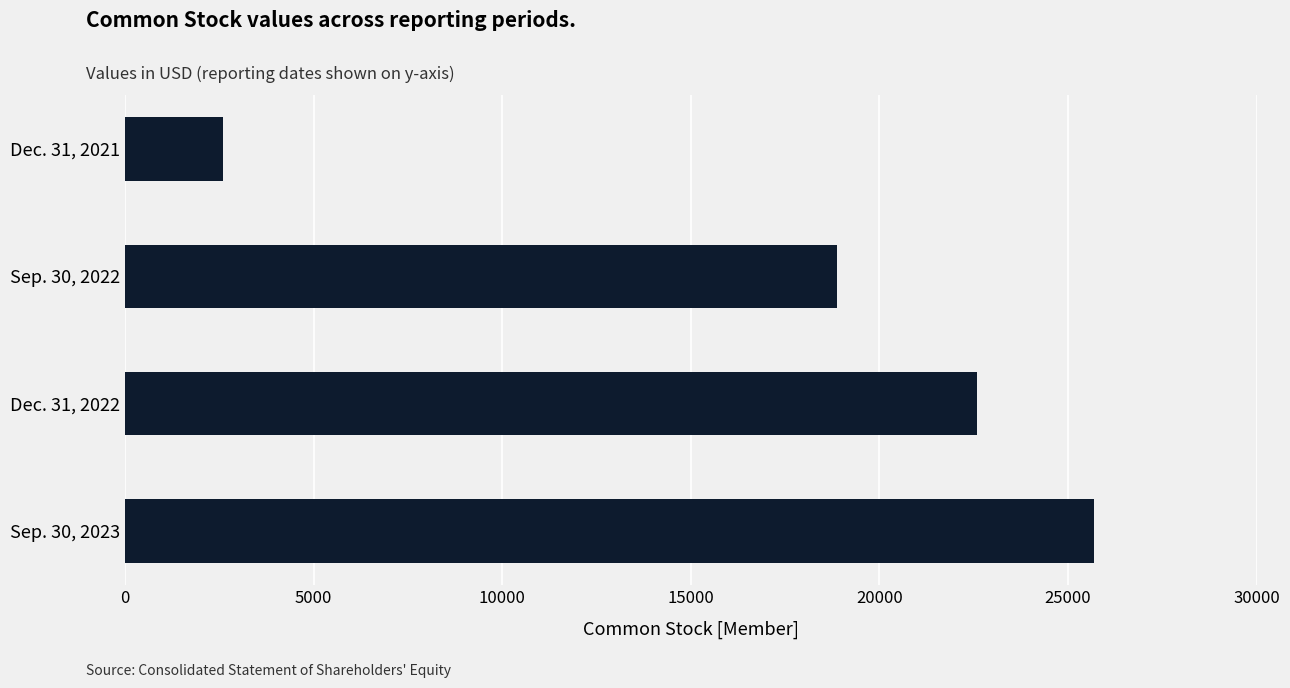

What is the change in value from Sep. 30, 2022 to Sep. 30, 2023?

+6792